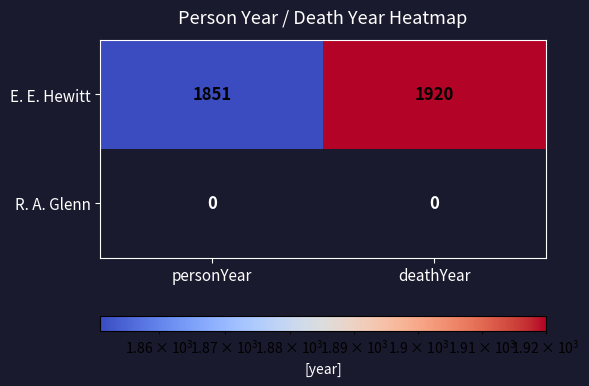

Which category has the highest value in the E. E. Hewitt series?

deathYear